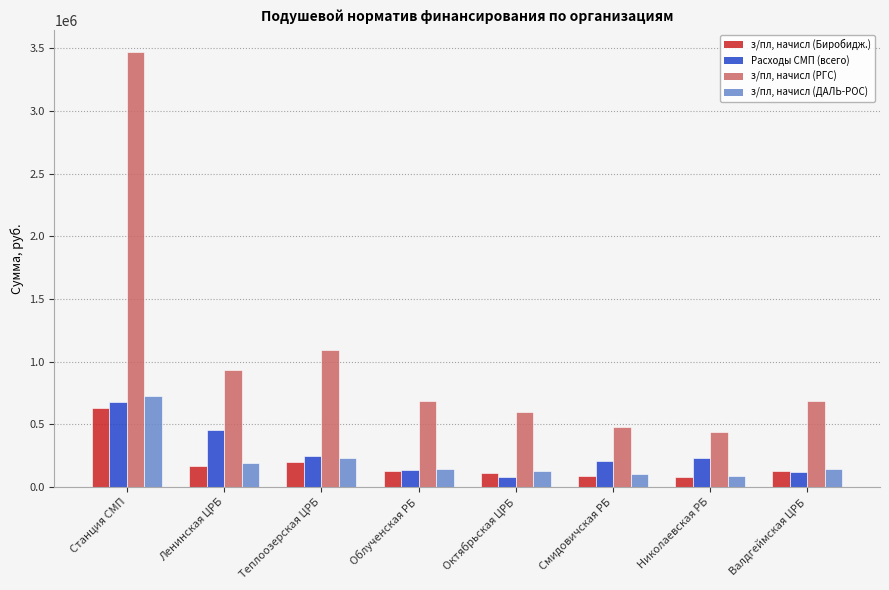

How many bars are there in each group?

4